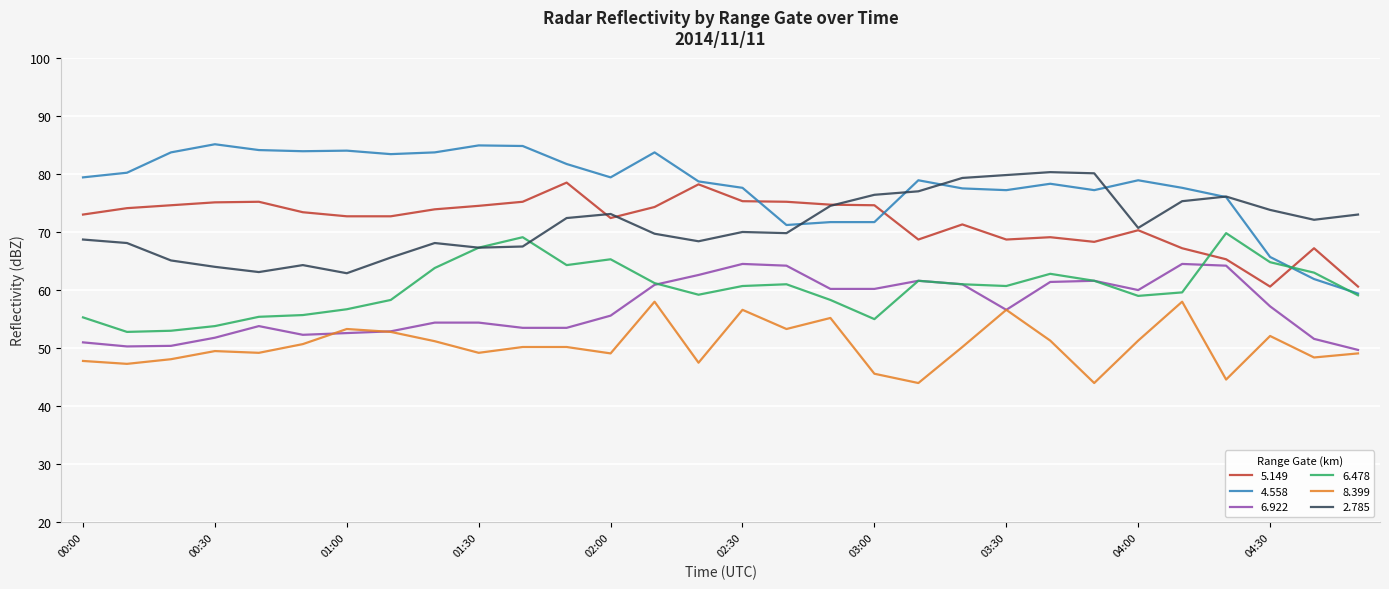

True or false: 8.399 and 5.149 cross at least once.

False